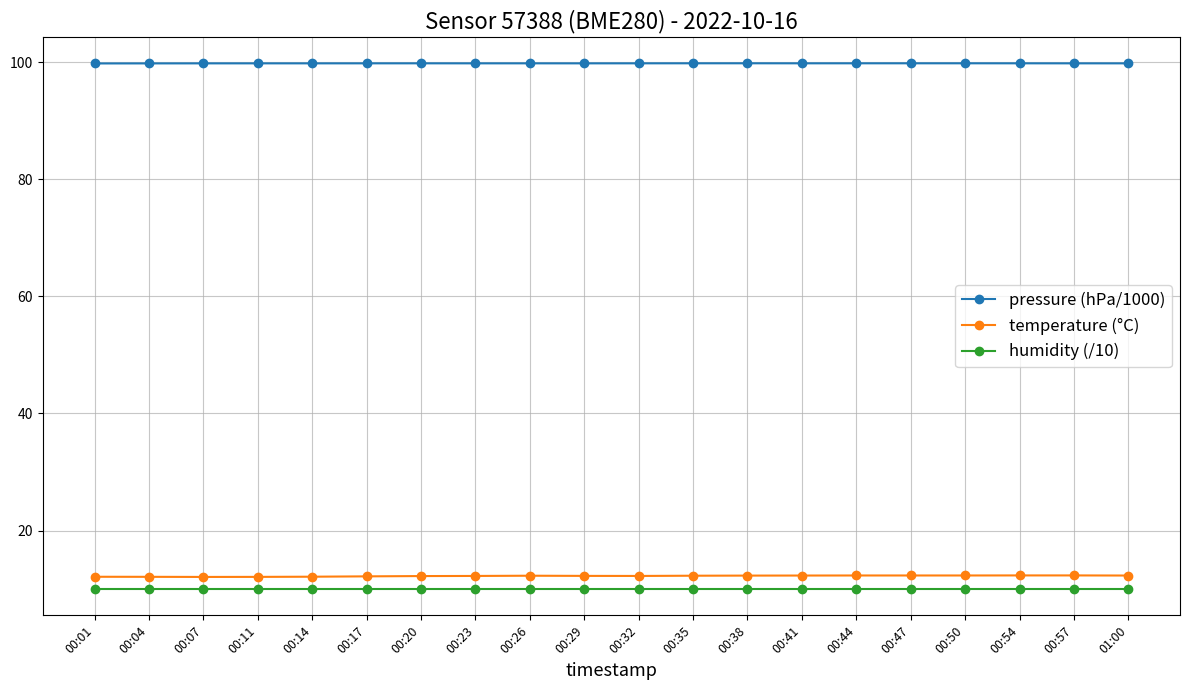

At how many categories does at least one series exceed 85?

20